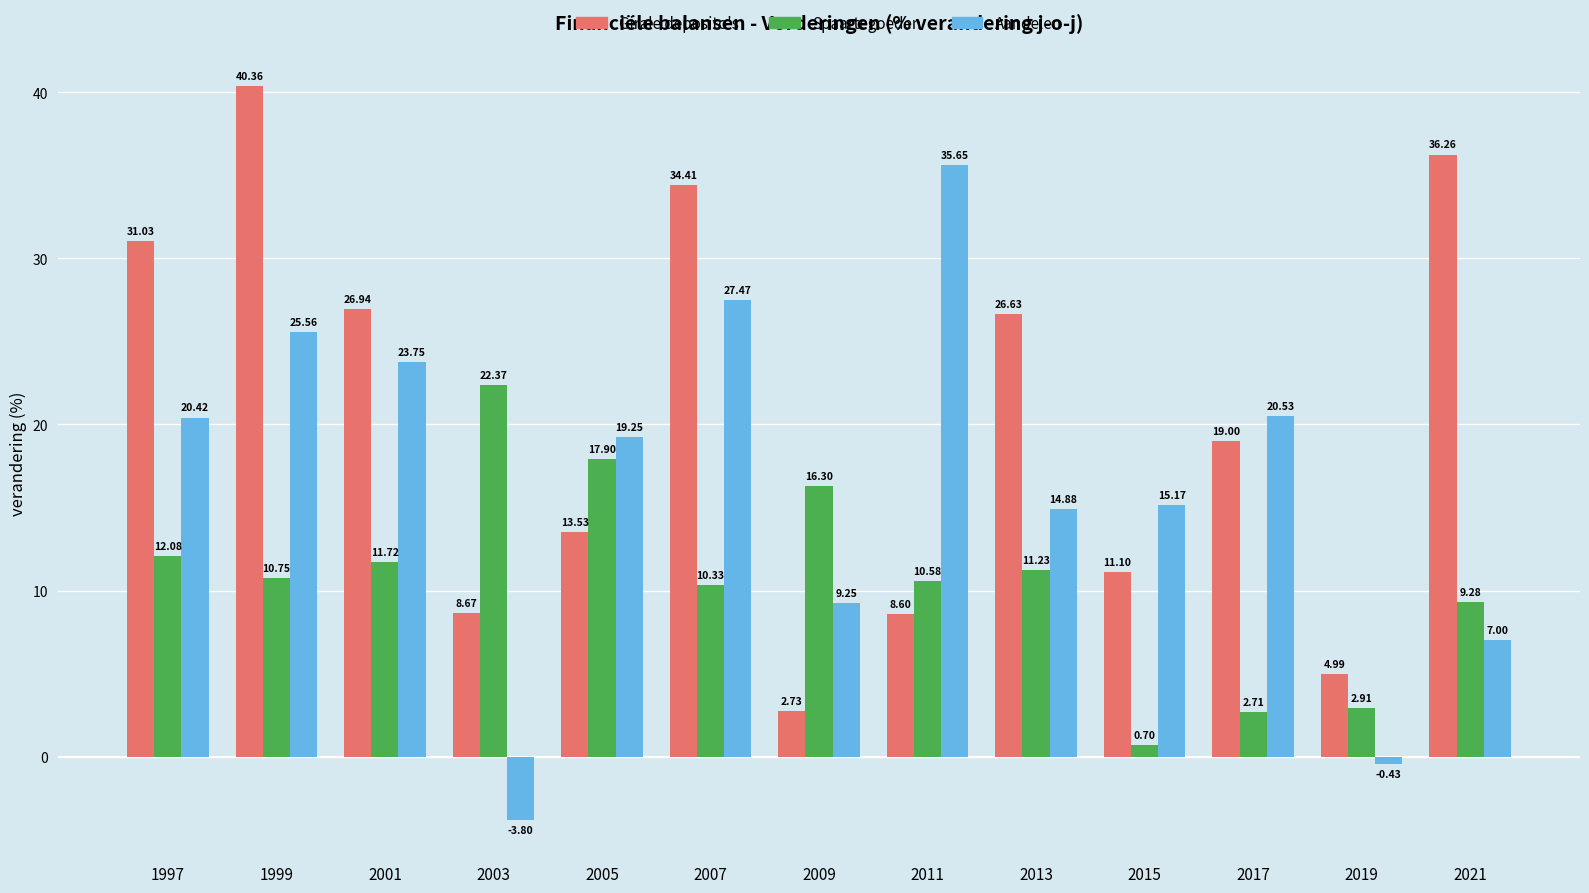

List the labels in order of Aandelen value, largest first.

2011, 2007, 1999, 2001, 2017, 1997, 2005, 2015, 2013, 2009, 2021, 2019, 2003